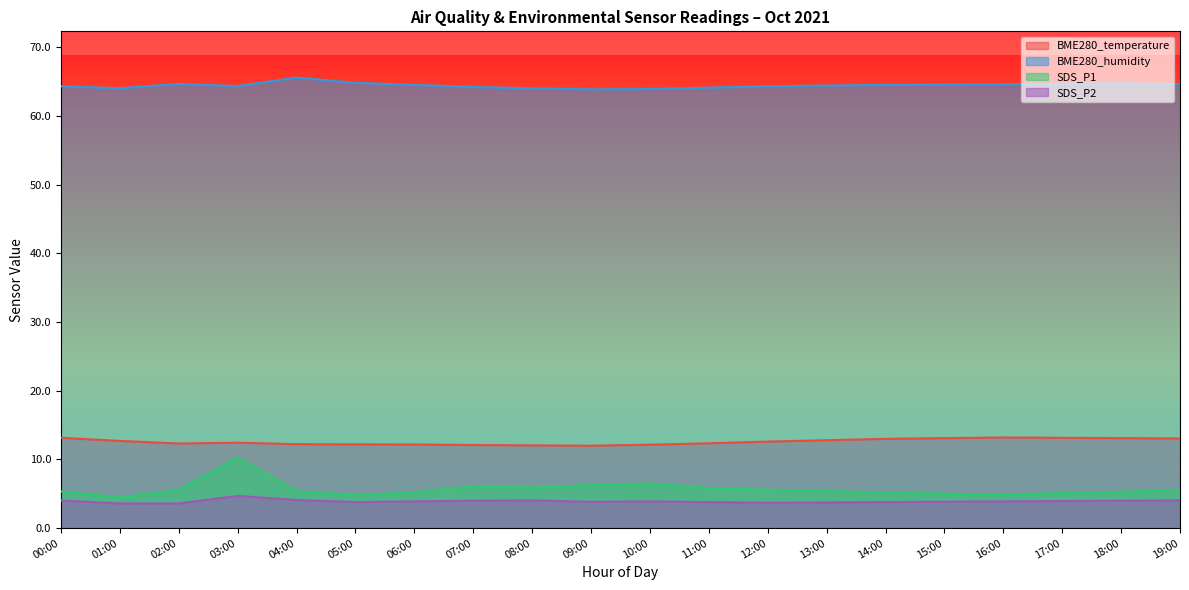

How many lines are shown in the chart?

4